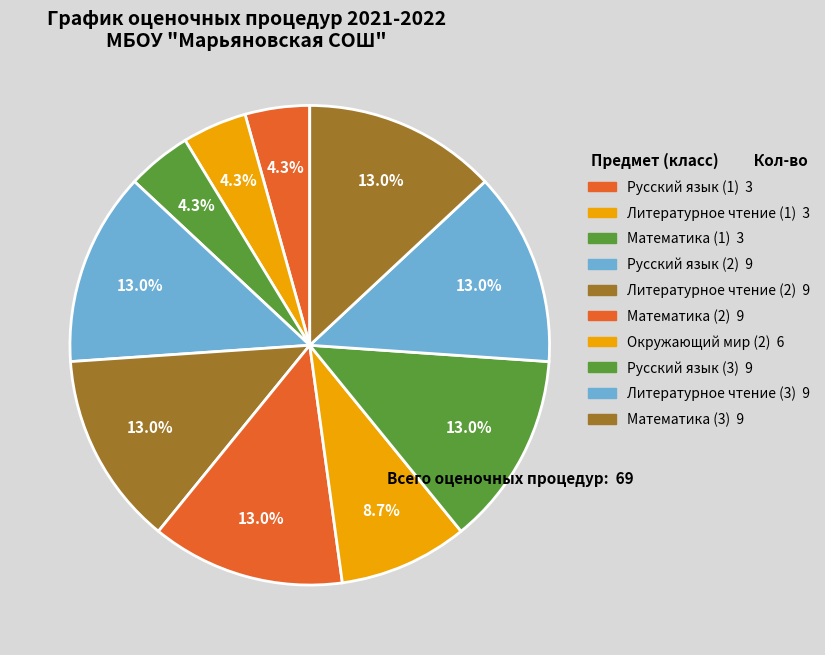

What percentage is the Литературное чтение (3) slice, to the nearest percent?

13%